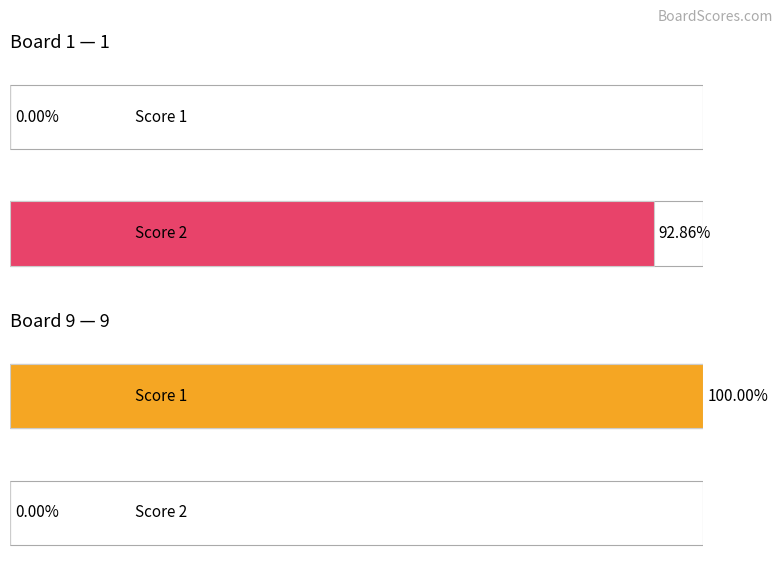

List the series in order of their overall mean, highest first.

Score 1, Score 2